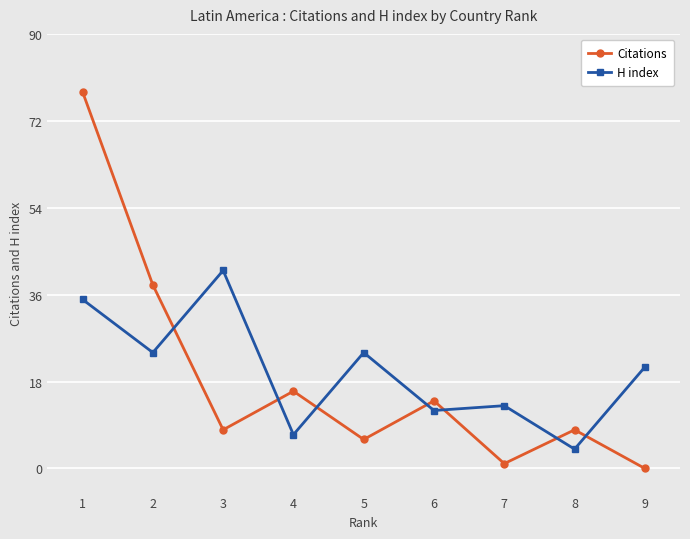

How many values in Citations are above zero?

8